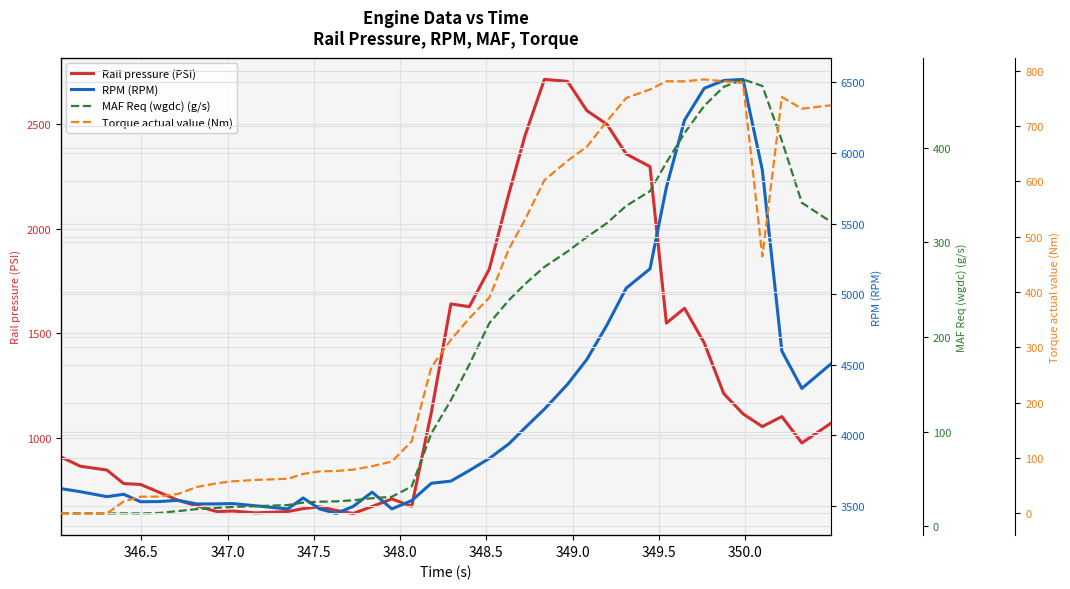

What is the lowest value of the MAF Req (wgdc) (g/s) series?

13.6